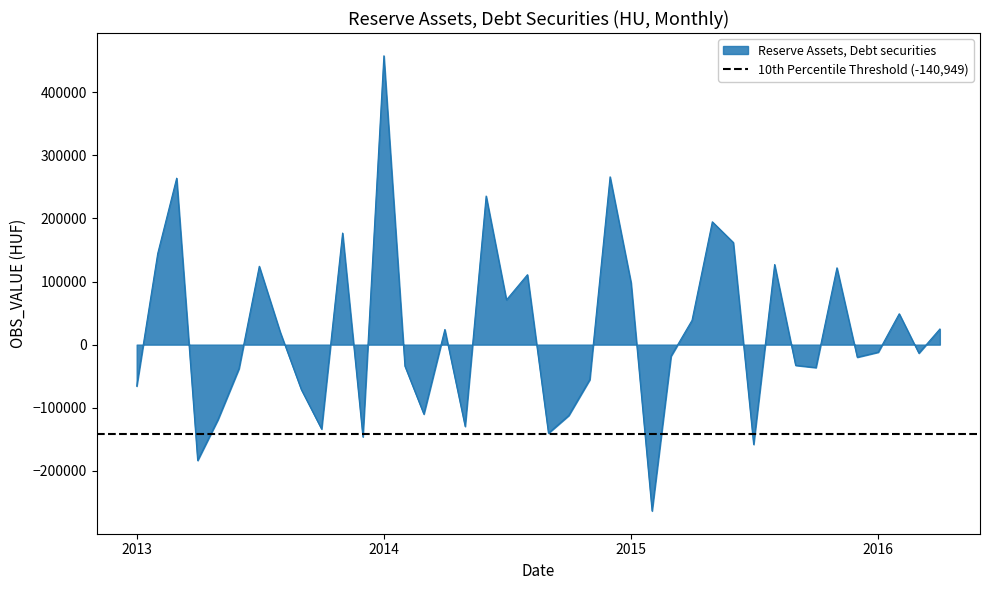

At which category does the chart reach its peak across all series?

2014